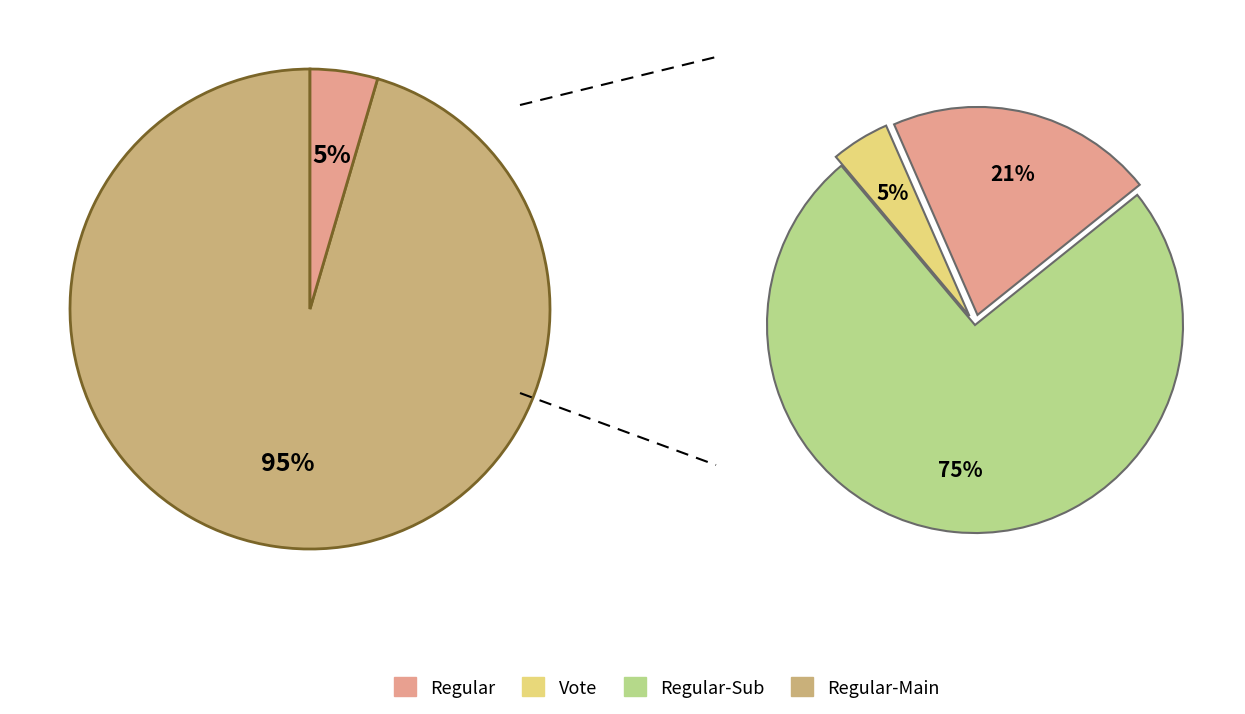

To the nearest percent, what portion does 1 represent?

5%